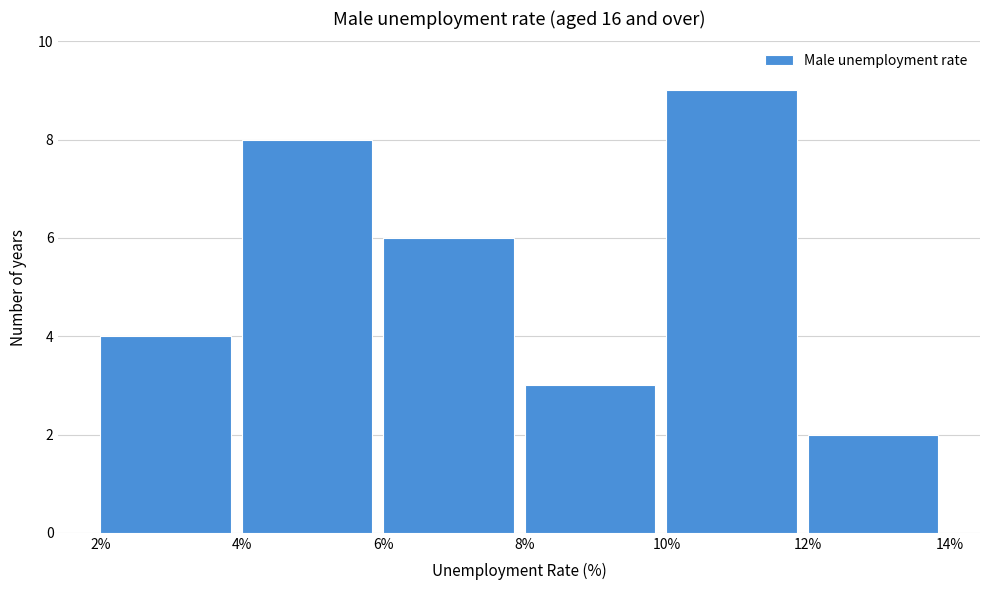

How tall is the bar that spans 2% to 4% on the x-axis? The values are not printed on the chart, so give them approximately, as read against the axis.

4